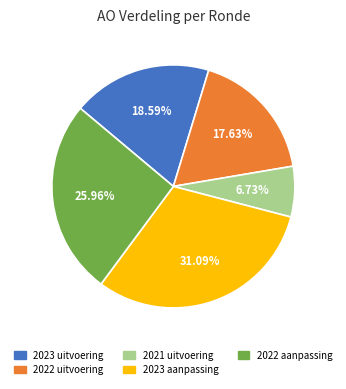

What is the largest slice in the pie chart?

2023 aanpassing